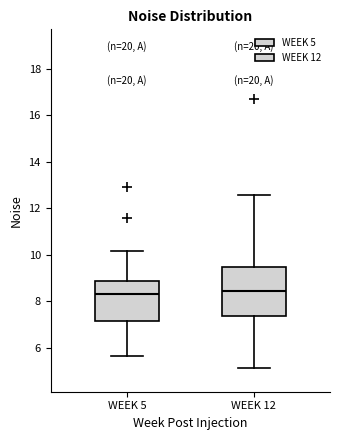

Comparing the boxes themselves (not the whiskers), which one is the tallest?

WEEK 12